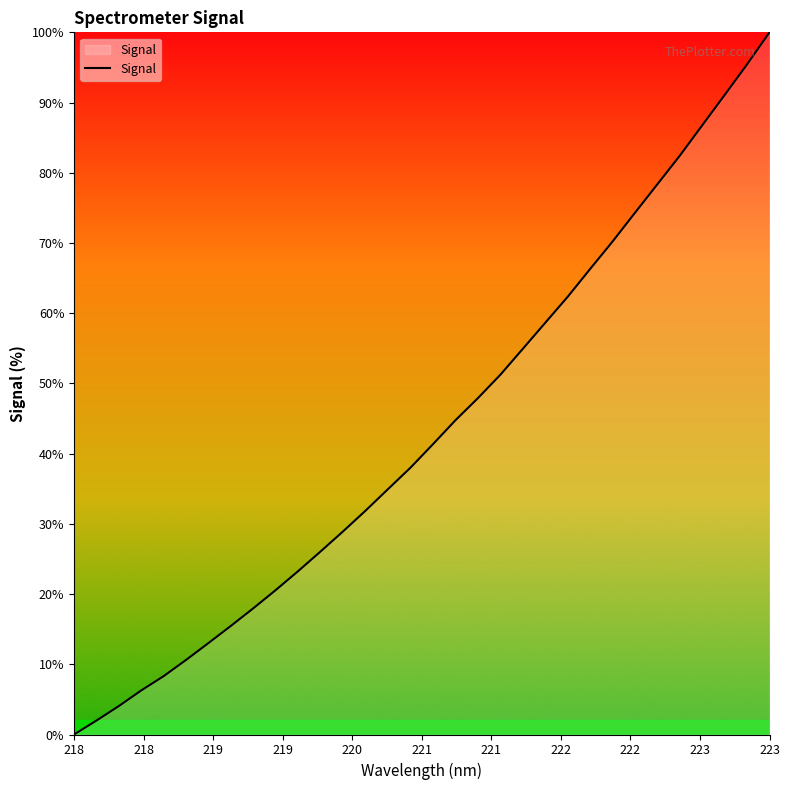

Does the chart have visible grid lines?

No